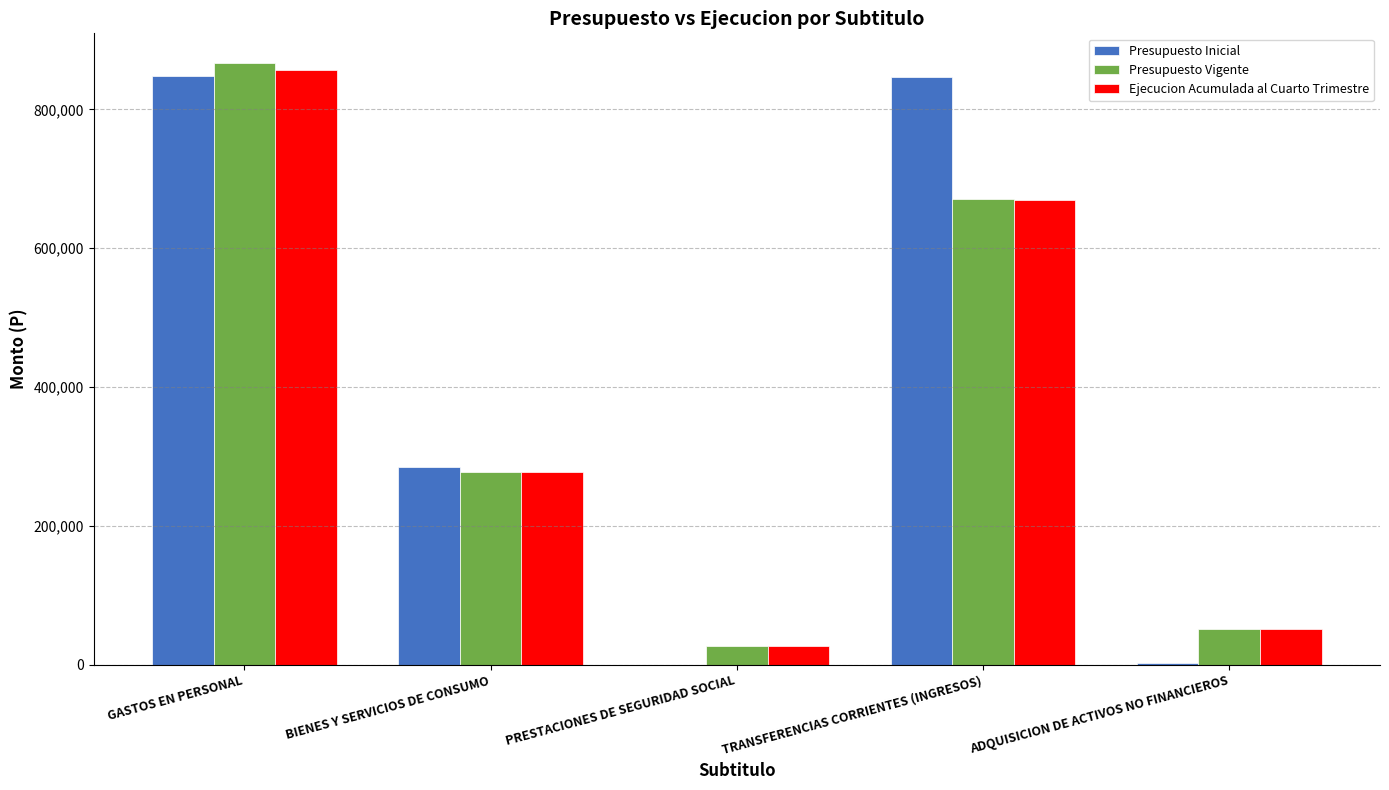

Between GASTOS EN PERSONAL and ADQUISICION DE ACTIVOS NO FINANCIEROS, which series saw the biggest shift?

Presupuesto Inicial